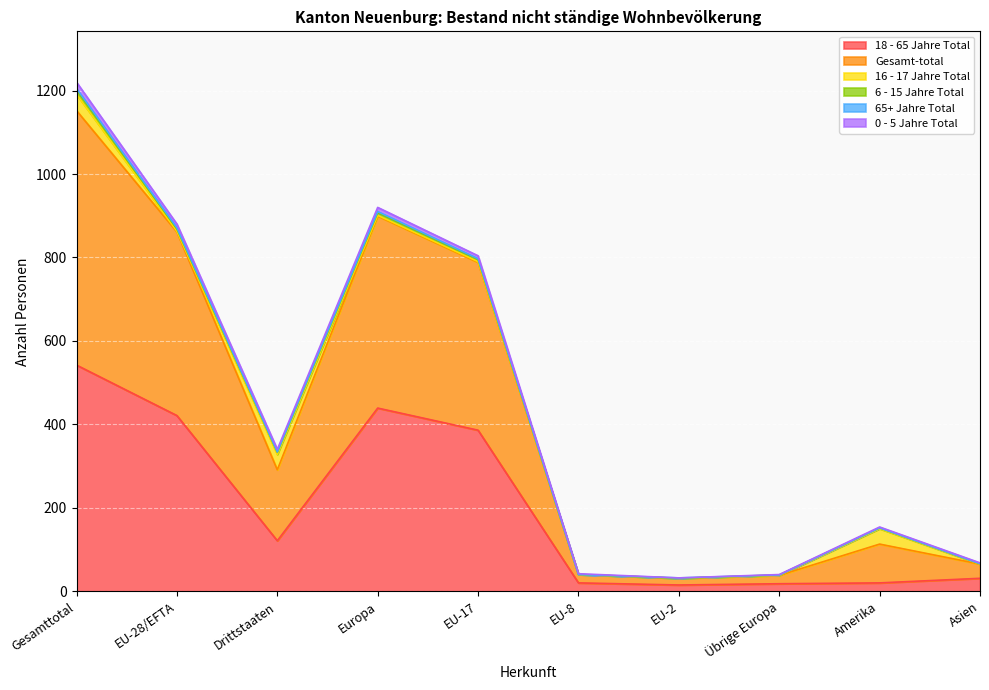

True or false: 18 - 65 Jahre Total has a value of 6 at Amerika.

False